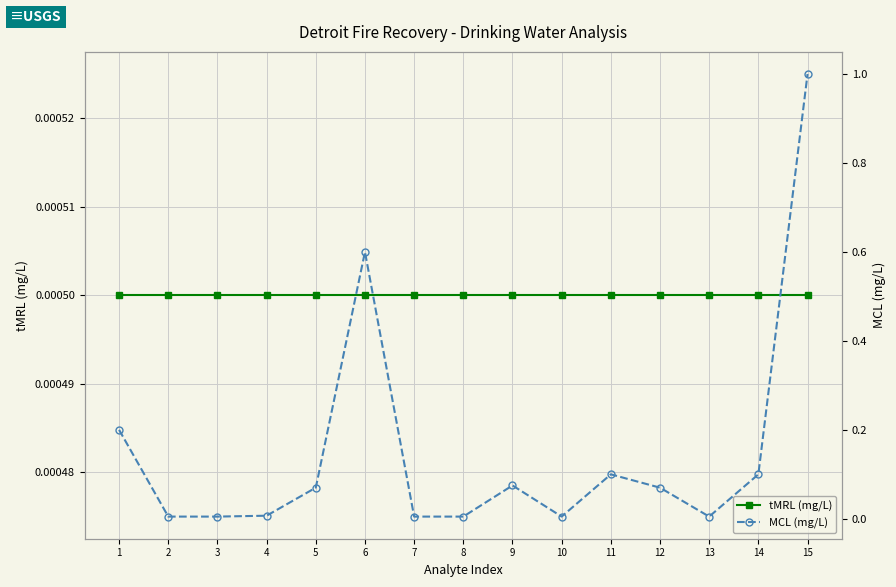

Reading left to right, transcribe all the data shown in this chart.

tMRL (mg/L): 0.0	0.0	0.0	0.0	0.0	0.0	0.0	0.0	0.0	0.0	0.0	0.0	0.0	0.0	0.0
MCL (mg/L): 0.2	0.0	0.0	0.0	0.1	0.6	0.0	0.0	0.1	0.0	0.1	0.1	0.0	0.1	1.0